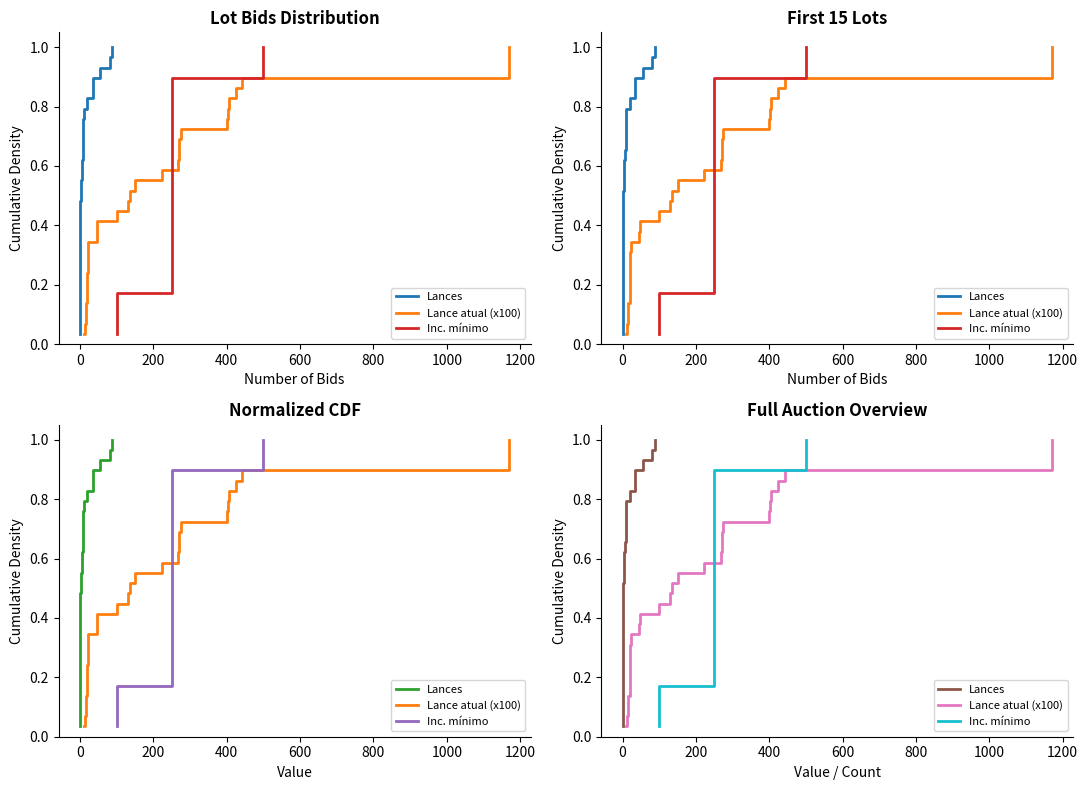

What are all the series names shown in the legend?

Lances, Lance atual (x100), Inc. mínimo